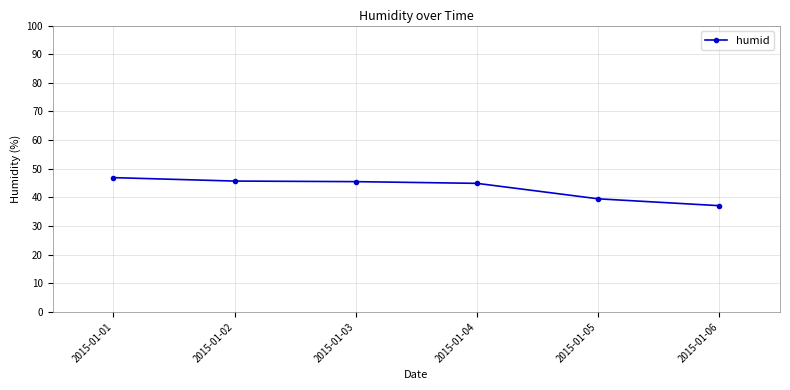

What is the average value?

43.3